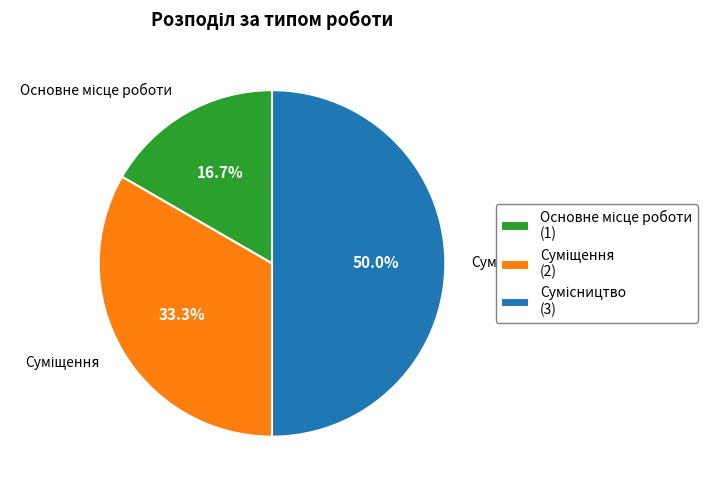

To the nearest percent, what is the average slice percentage?

33%